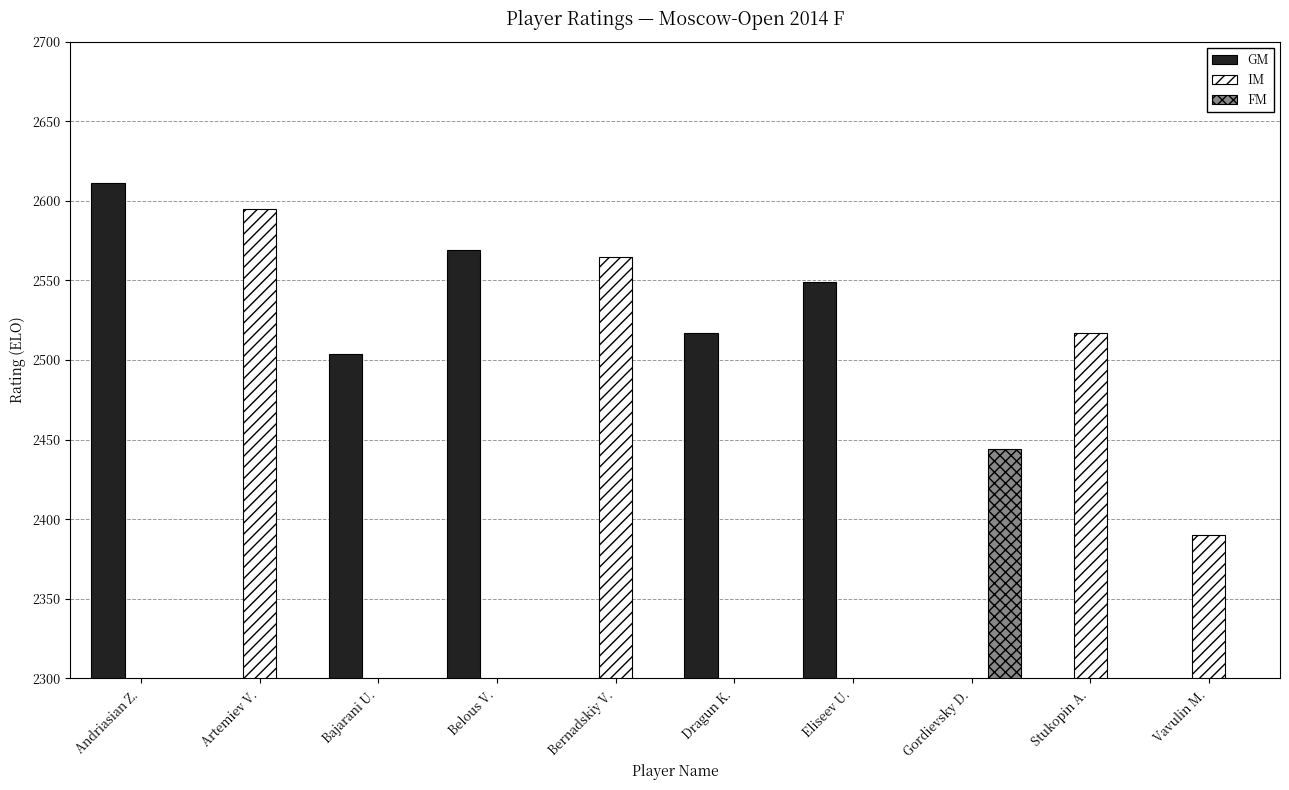

What is the highest value of the GM series?

2611